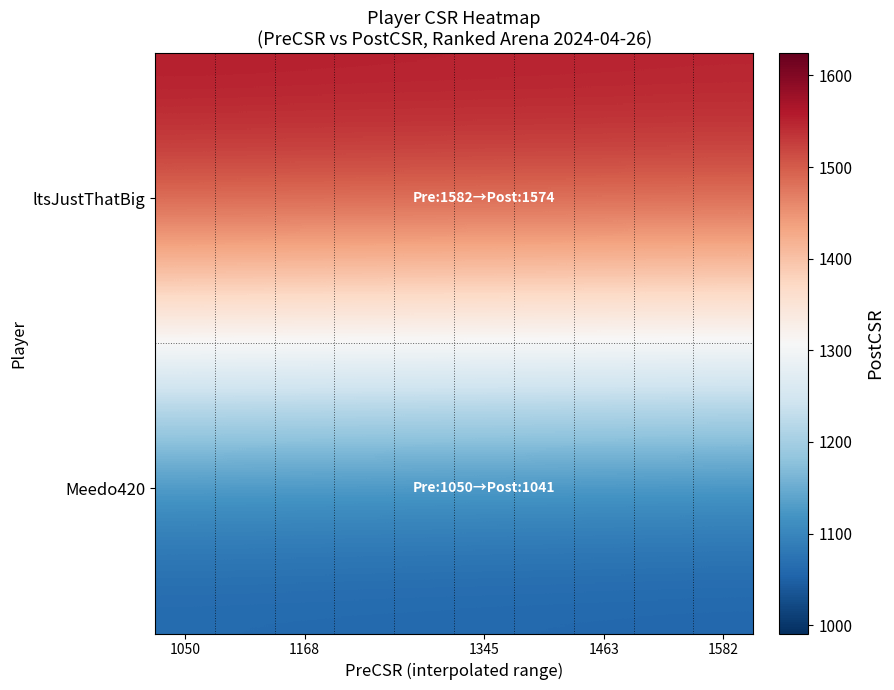

Count the number of categories in the chart.

10